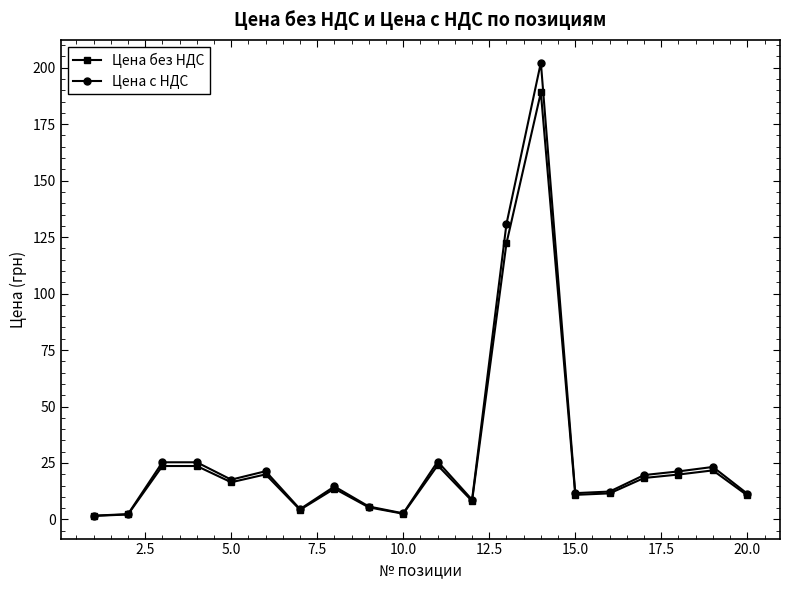

In Цена с НДС, how many points are lower than both neighbors (excluding endpoints)?

5